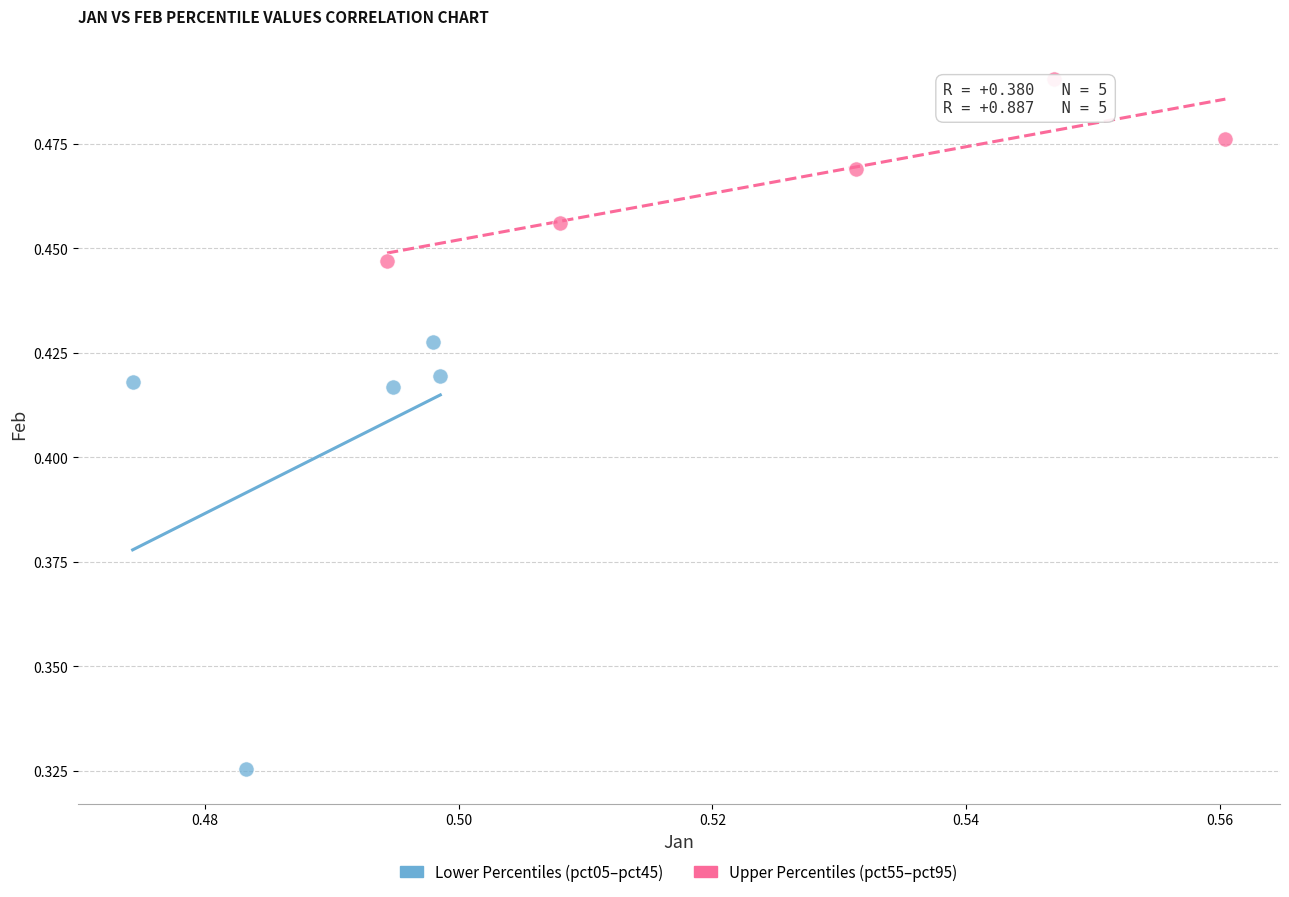

Which series reaches the maximum Y coordinate?

Upper Percentiles (pct55–pct95)